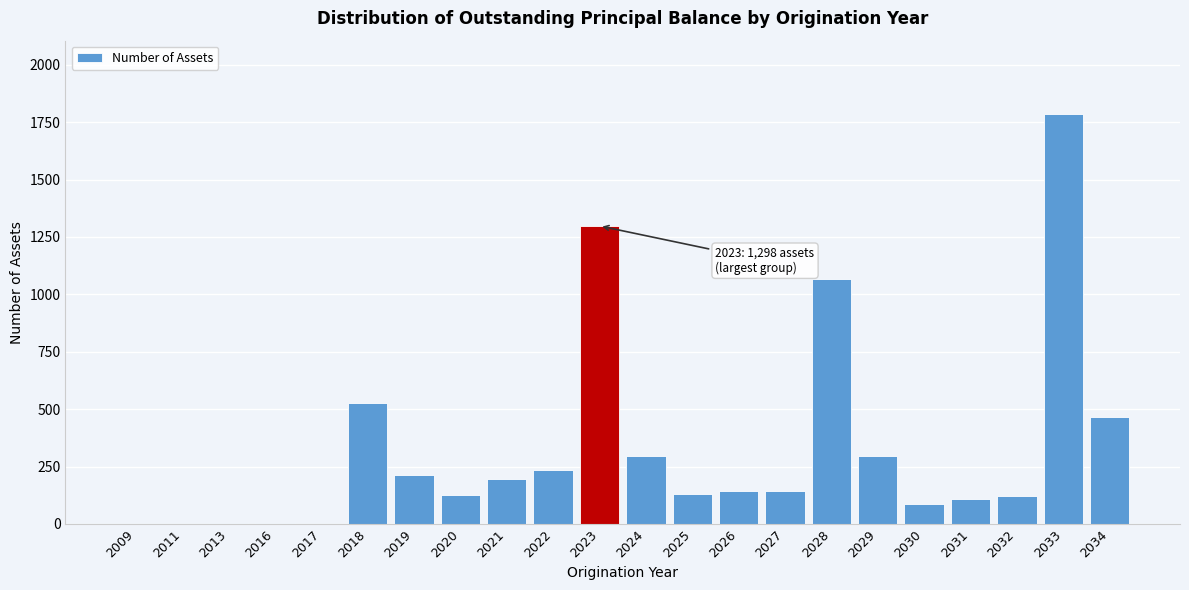

What is the ratio of the value at 2023 to the value at 2032?

10.8